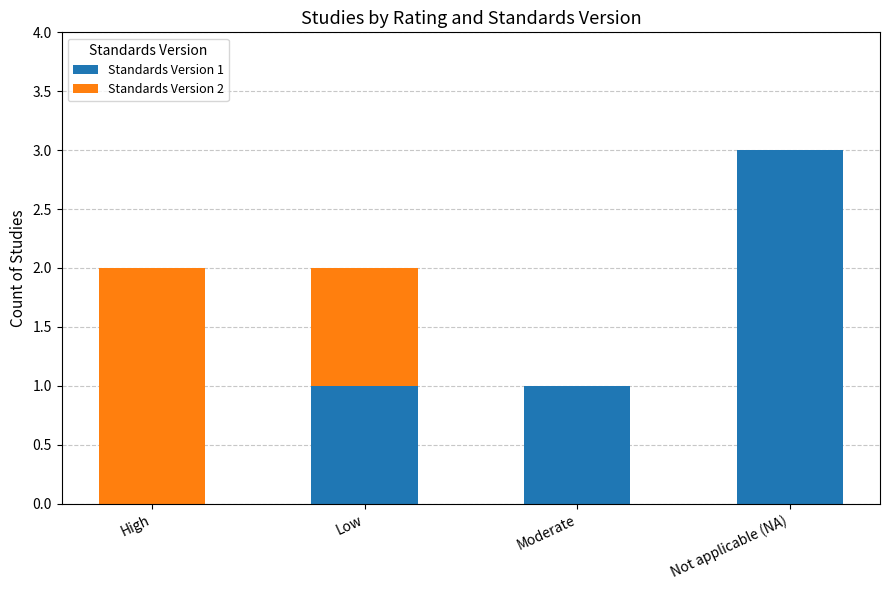

At which category is the sum across all series the highest?

Not applicable (NA)